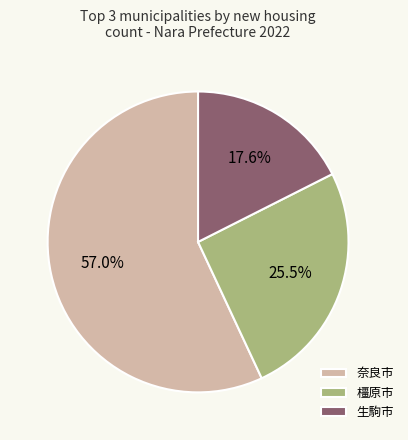

Which slice is the smallest?

生駒市